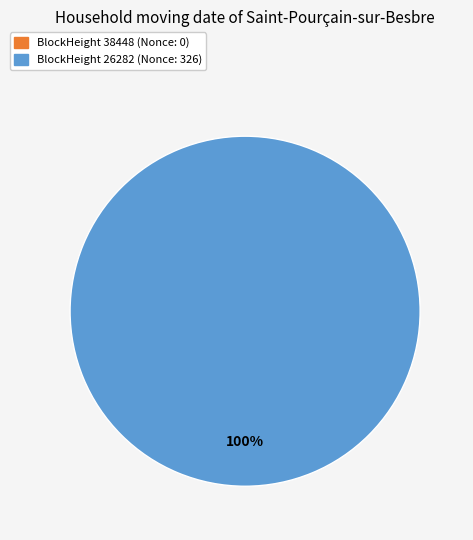

Count the number of slices in the pie.

2